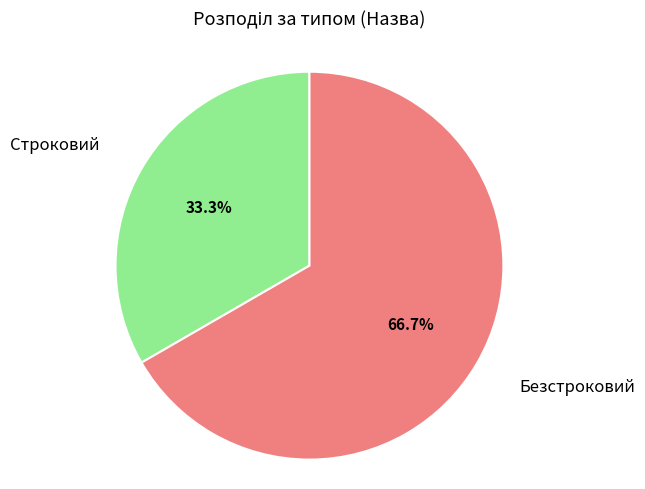

Is it true that Безстроковий is 67% of the pie?

True